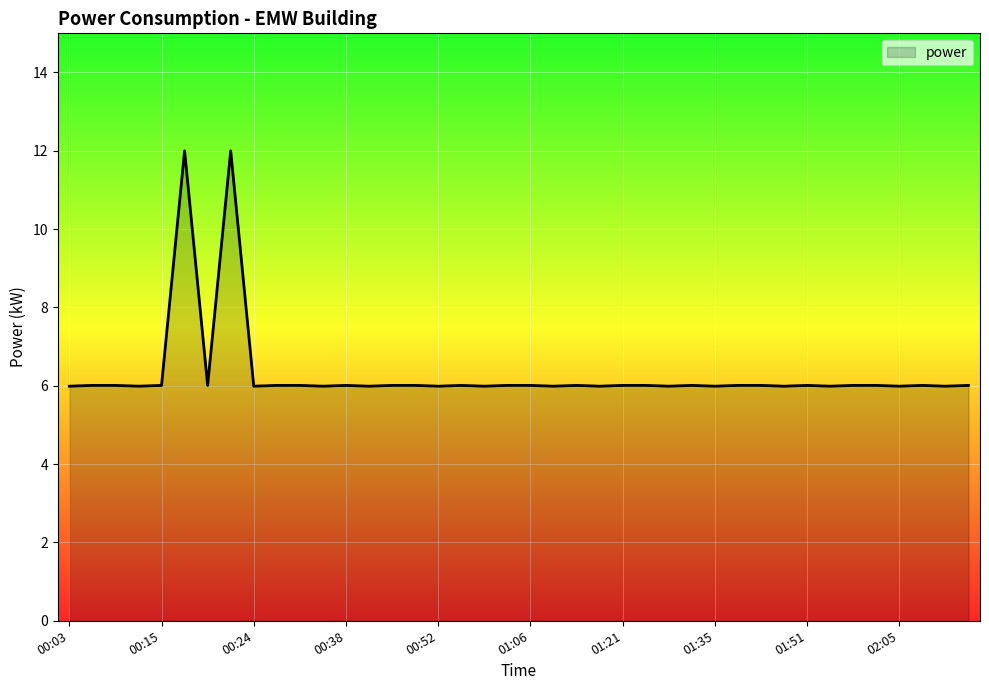

What is the difference between the maximum and minimum values?

6.0